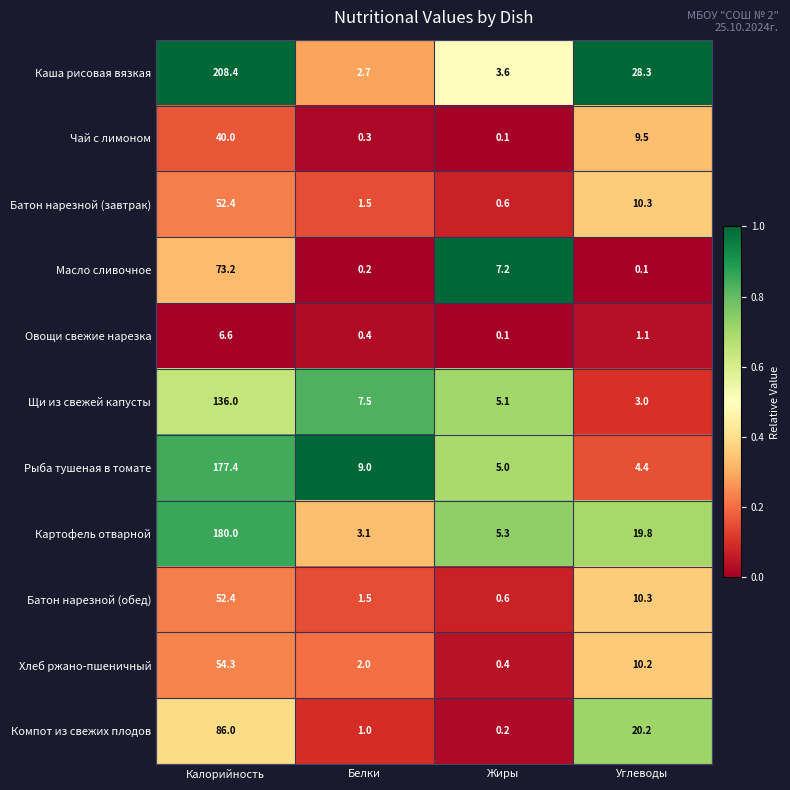

Where is Хлеб ржано-пшеничный nearest to the value 27?

Углеводы